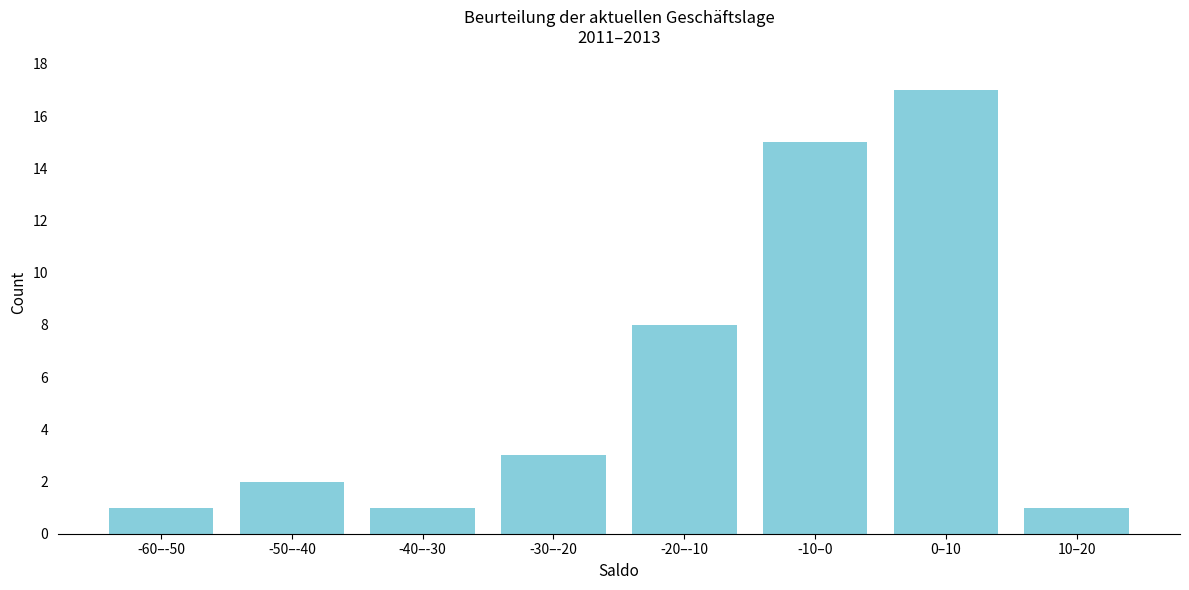

Reading left to right, what are all the values shown in this chart?

1	2	1	3	8	15	17	1